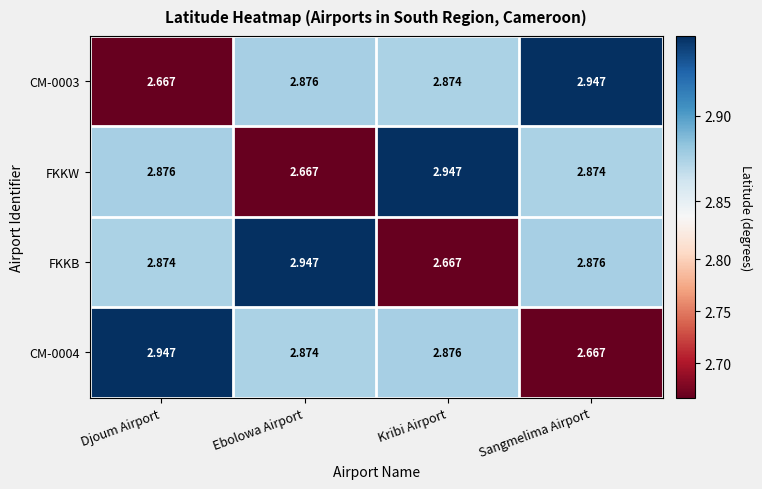

List the labels in order of FKKW value, largest first.

Kribi Airport, Djoum Airport, Sangmelima Airport, Ebolowa Airport